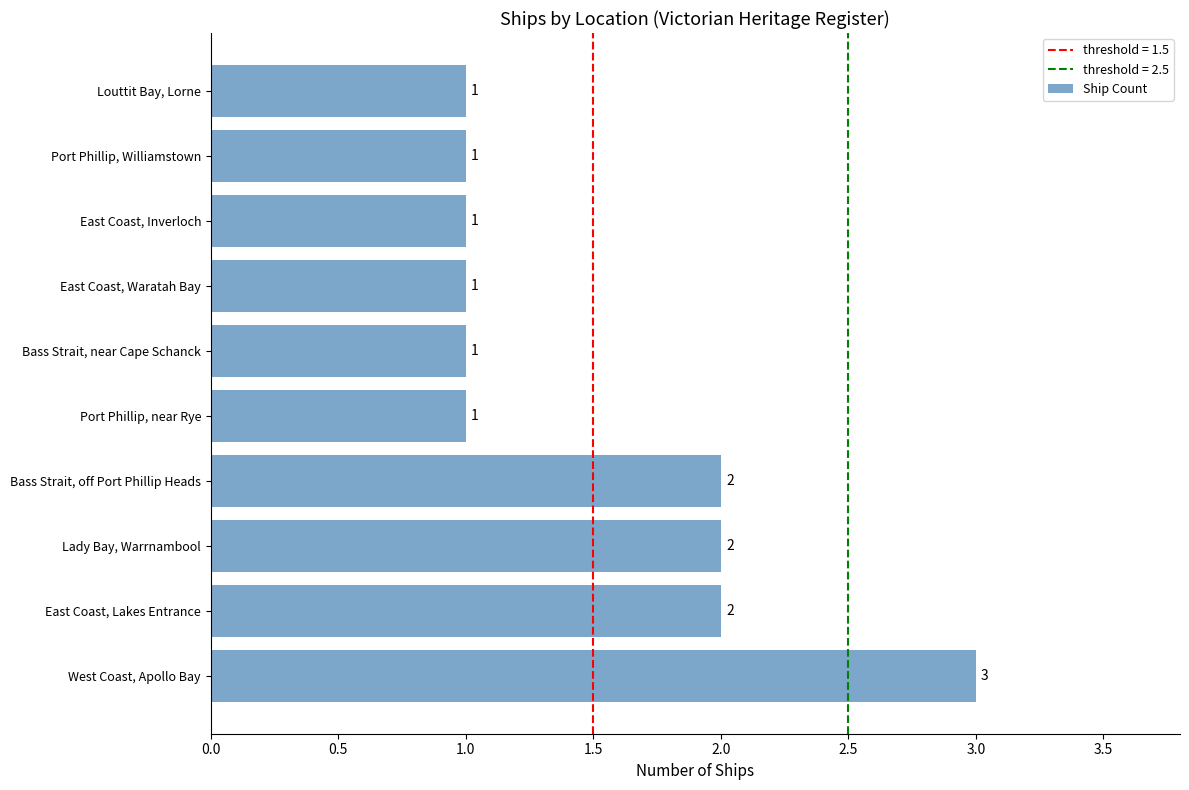

Is it true that the value at East Coast, Inverloch is 1?

True